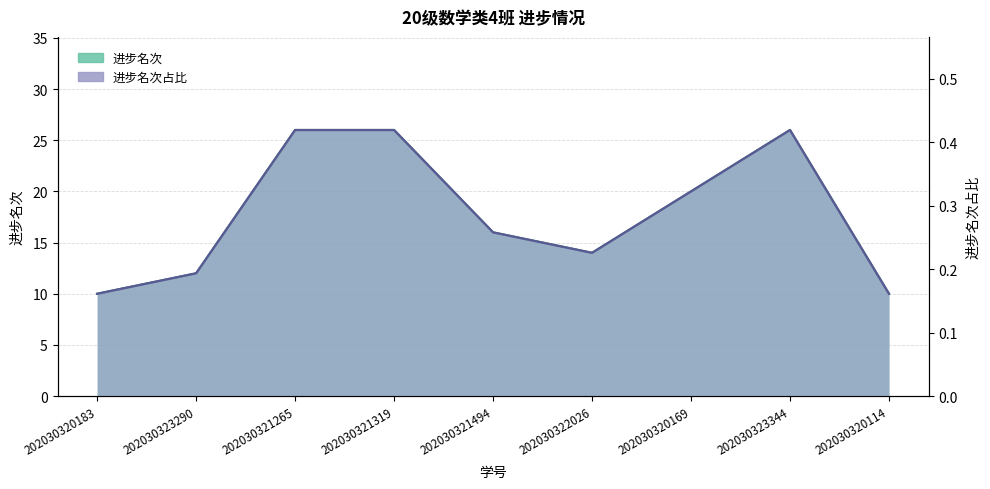

The 进步名次占班级人数的比例 series shows 0.4 at 202030321494. True or false?

False